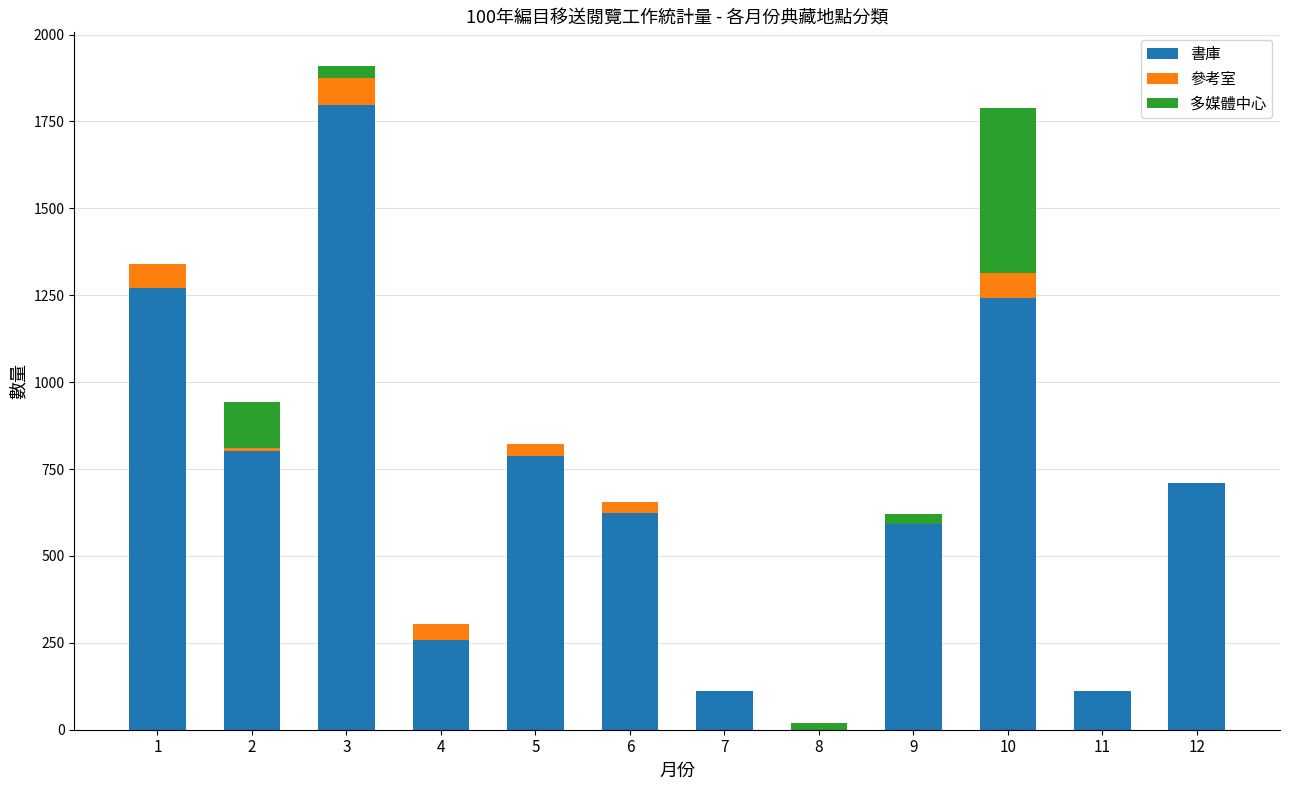

What is the highest value of the 書庫 series?

1798